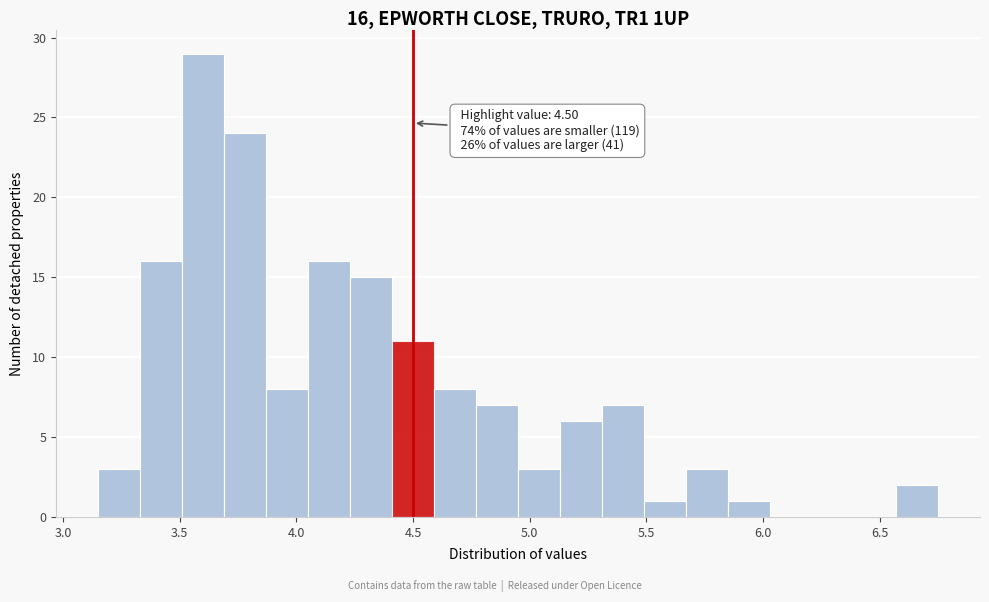

Read against the x-axis, roughly where is the centre of the tallest bar?

3.60